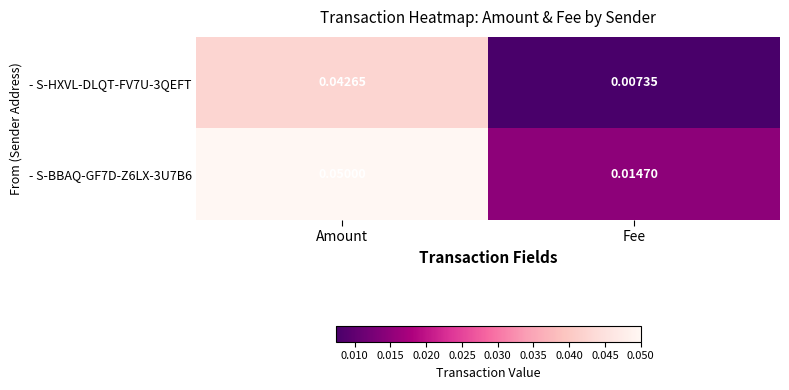

Is the value of - S-HXVL-DLQT-FV7U-3QEFT at Amount greater than the value of - S-BBAQ-GF7D-Z6LX-3U7B6 at Fee?

Yes